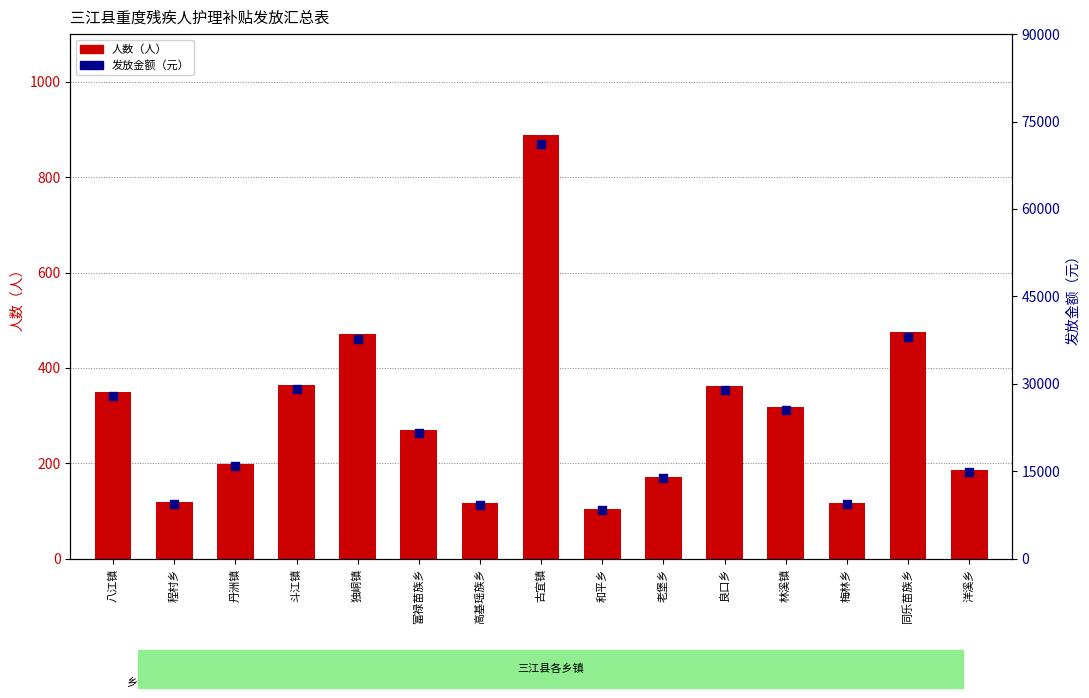

At which category is the sum across all series the highest?

古宜镇